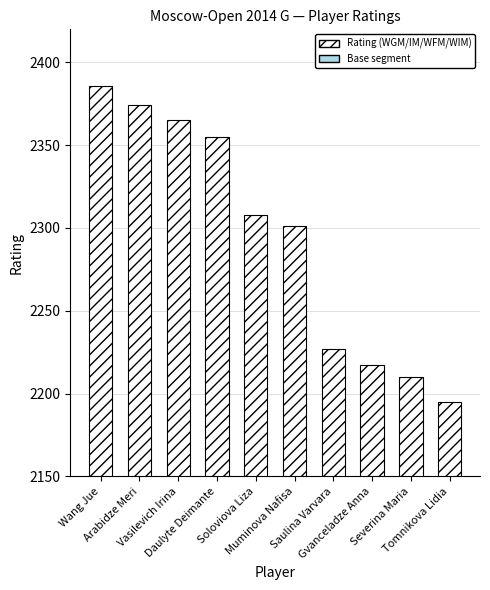

Rank the series by their maximum value, from lowest to highest.

Base (2100+), Rating